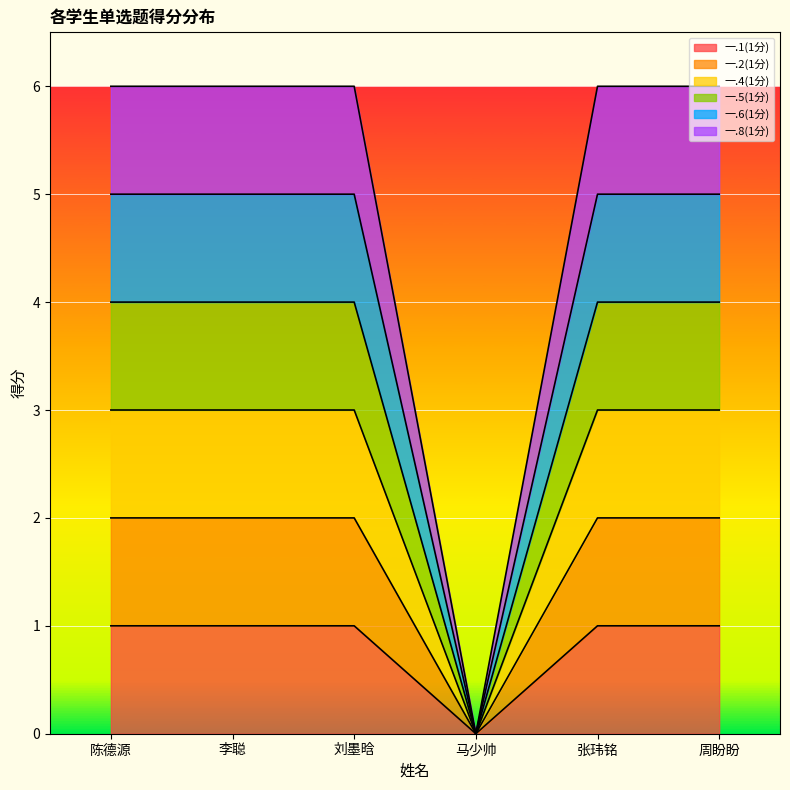

Which series has the largest total across all categories?

一.8(1分)